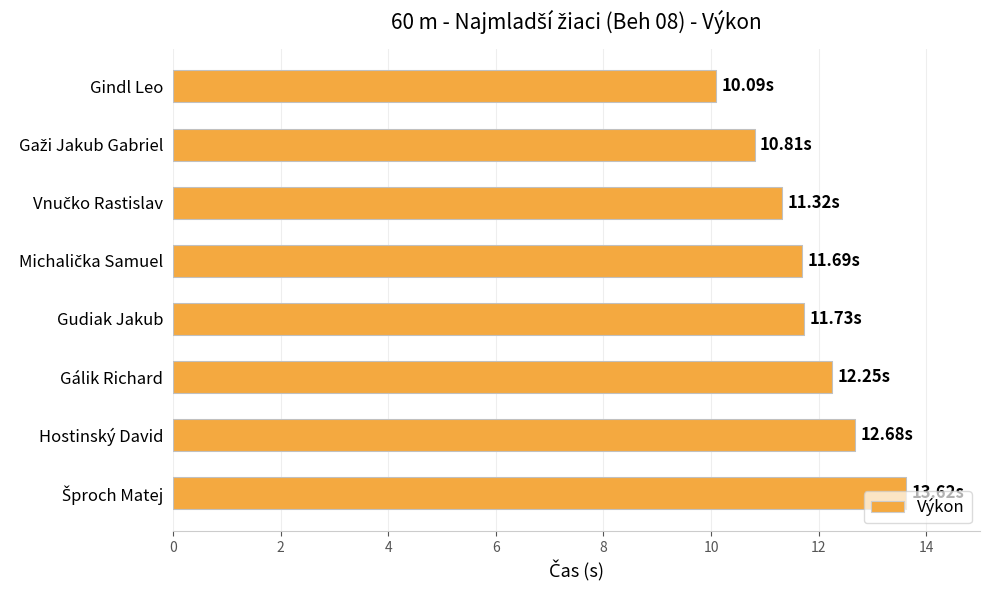

What is the average value?

11.8